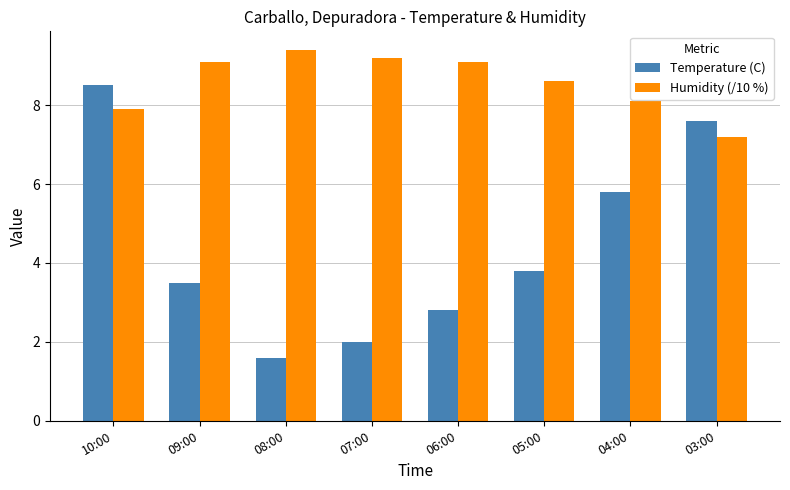

Where does the Humidity (/10 %) series first go above 9?

09:00